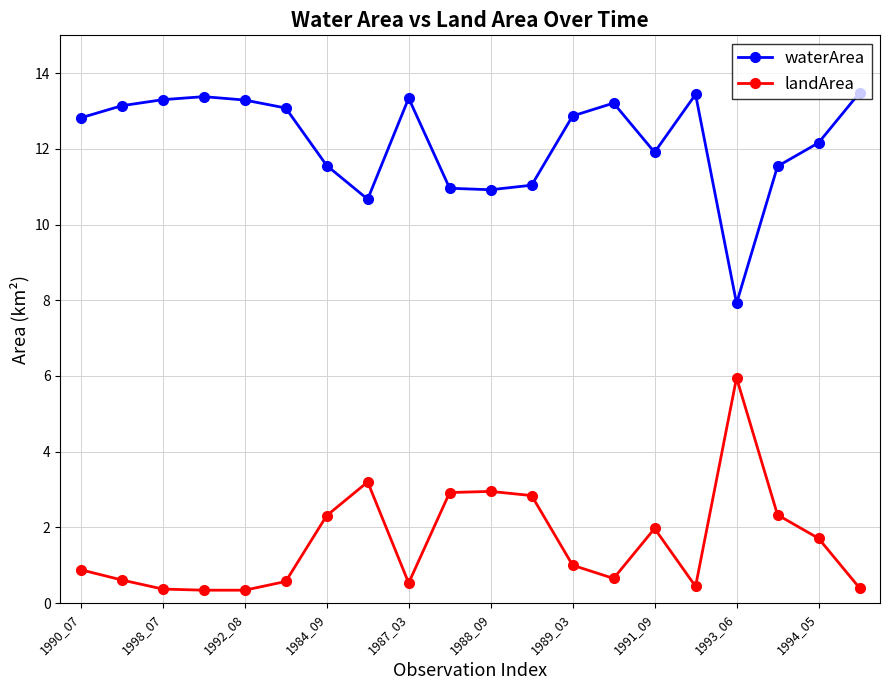

What is the value of the waterArea point at the 14th from the left?

13.2